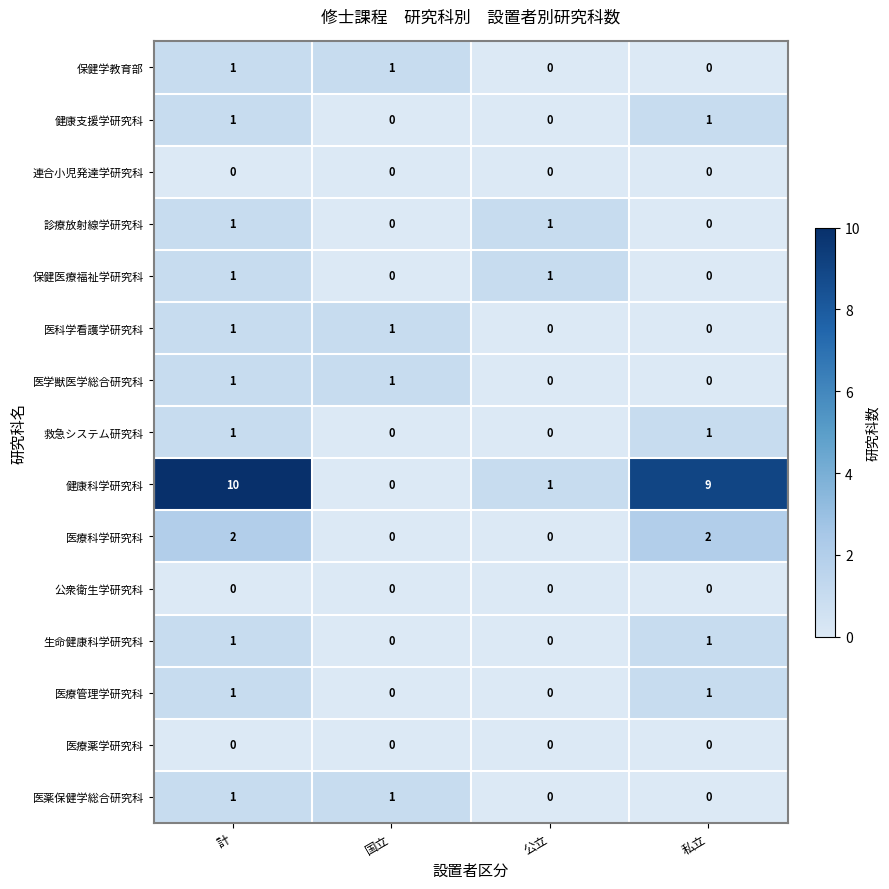

At how many categories does at least one series exceed 6?

2